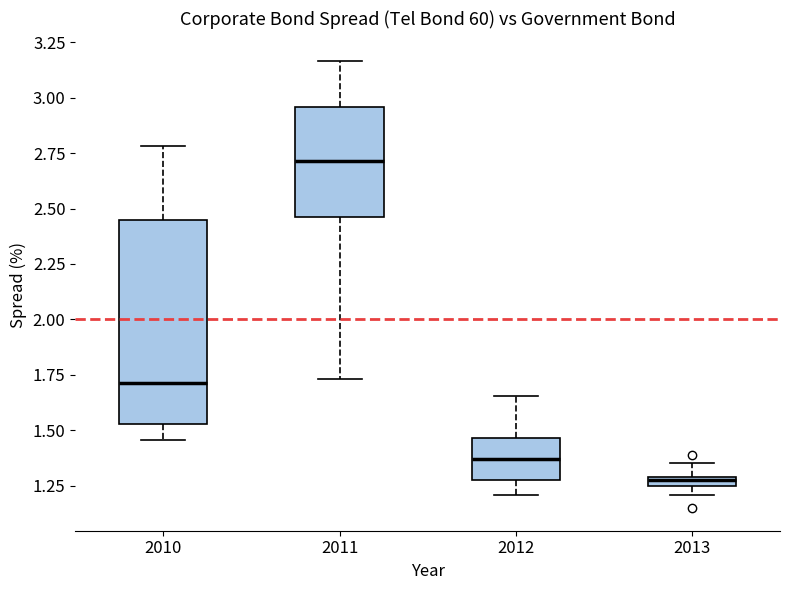

Which box has the lowest median line?

2013